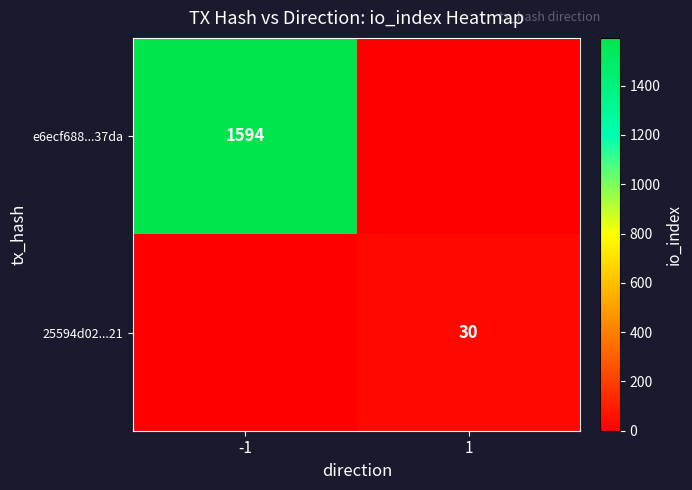

Is it true that 25594d02...21 equals 30 at 1?

True